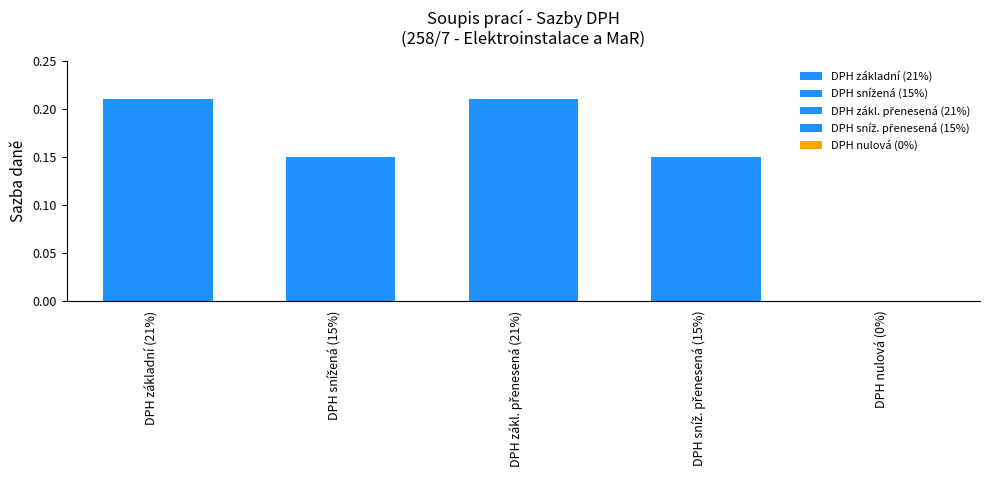

What is the sum of all values?

0.7